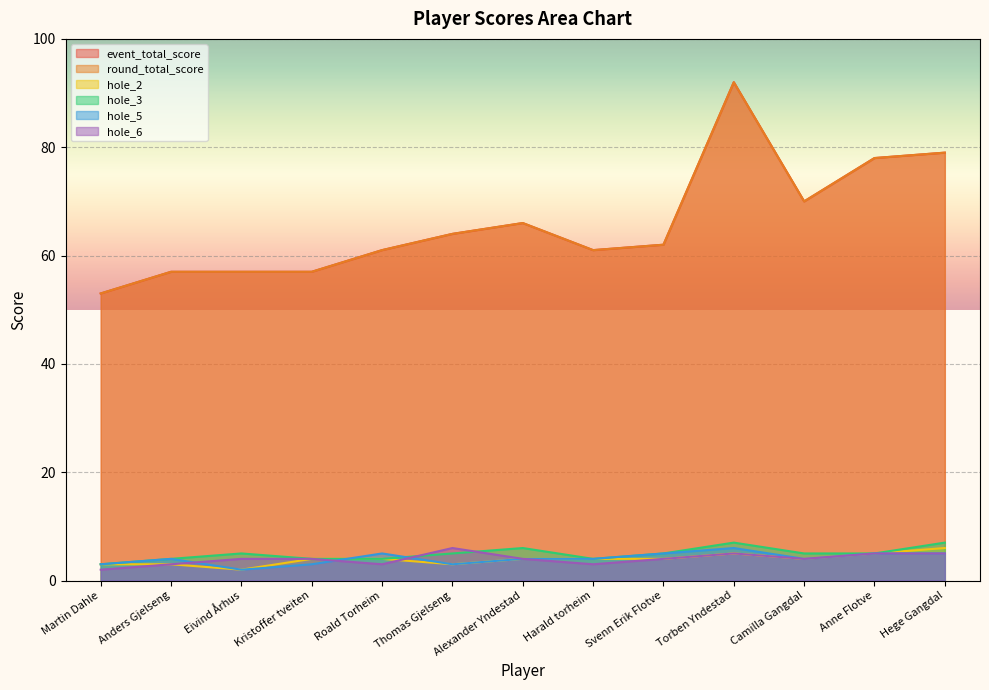

Reading left to right, list all the values displayed in this chart.

event_total_score: 53	57	57	57	61	64	66	61	62	92	70	78	79
round_total_score: 53	57	57	57	61	64	66	61	62	92	70	78	79
hole_2: 3	3	2	4	4	3	4	4	4	5	4	5	6
hole_3: 3	4	5	4	4	5	6	4	5	7	5	5	7
hole_5: 3	4	2	3	5	3	4	4	5	6	4	5	5
hole_6: 2	3	4	4	3	6	4	3	4	5	4	5	5